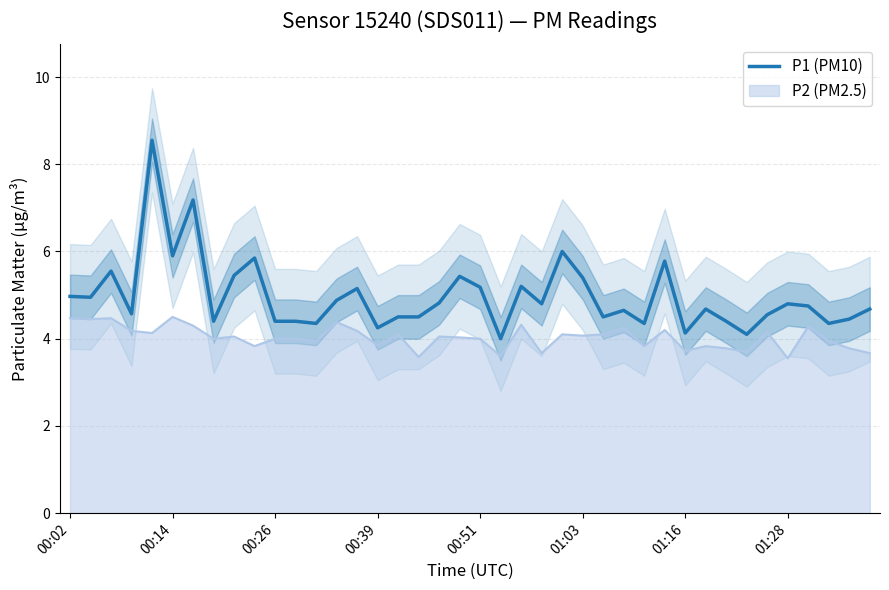

What is the ratio of the value at 11 to the value at 01:03?

0.7